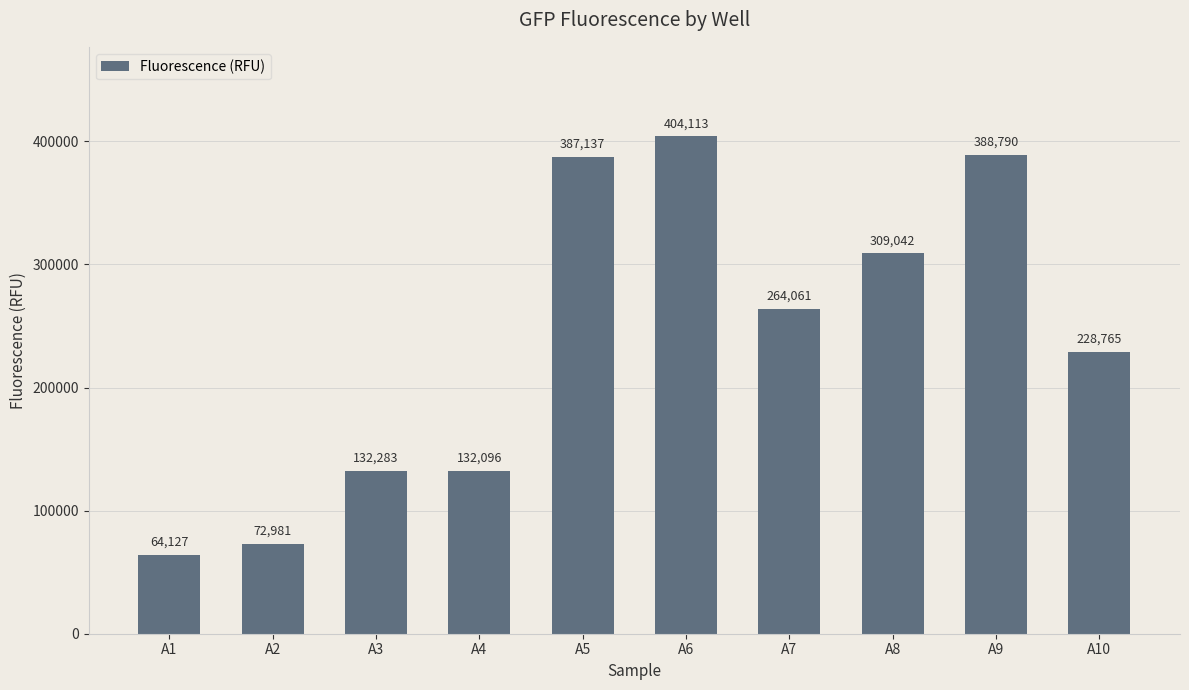

Which has a higher value, A8 or A4?

A8